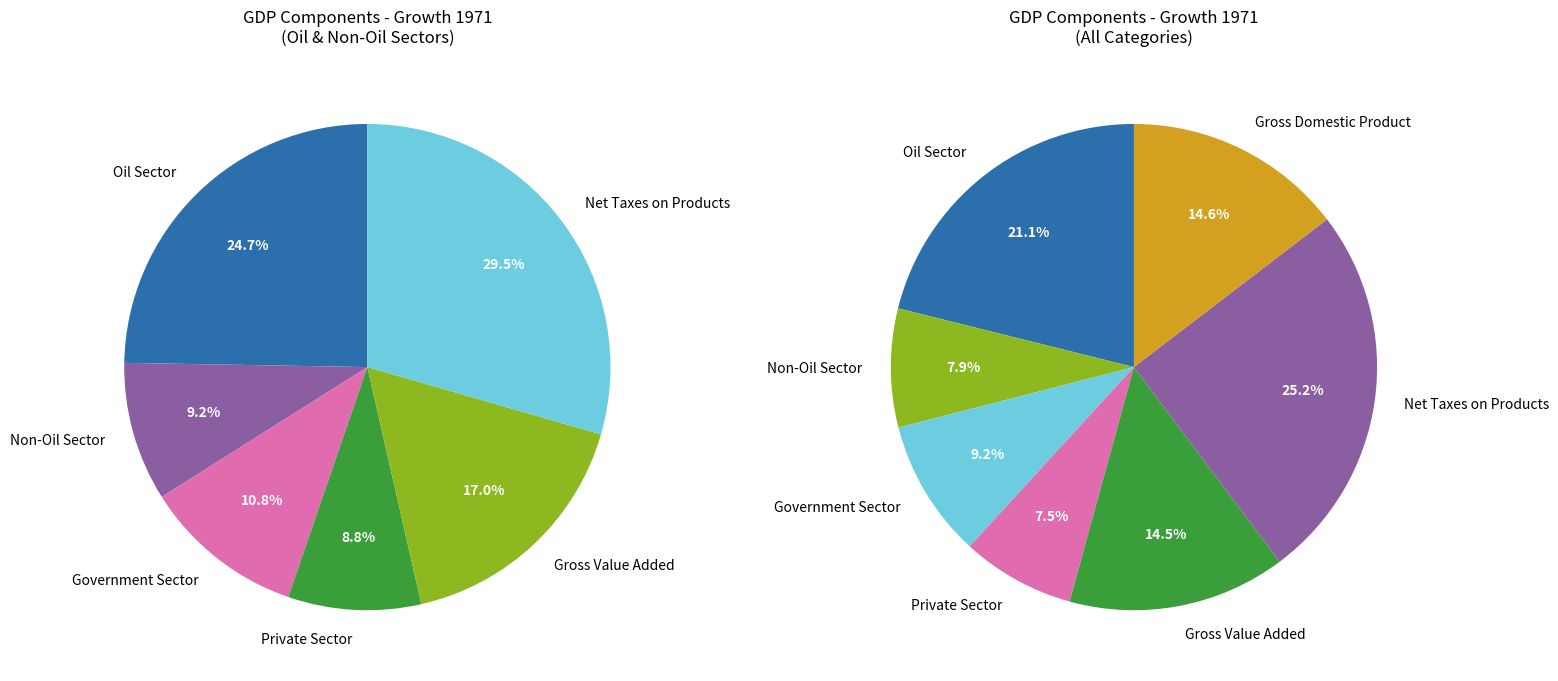

Is there a majority slice in this chart?

No